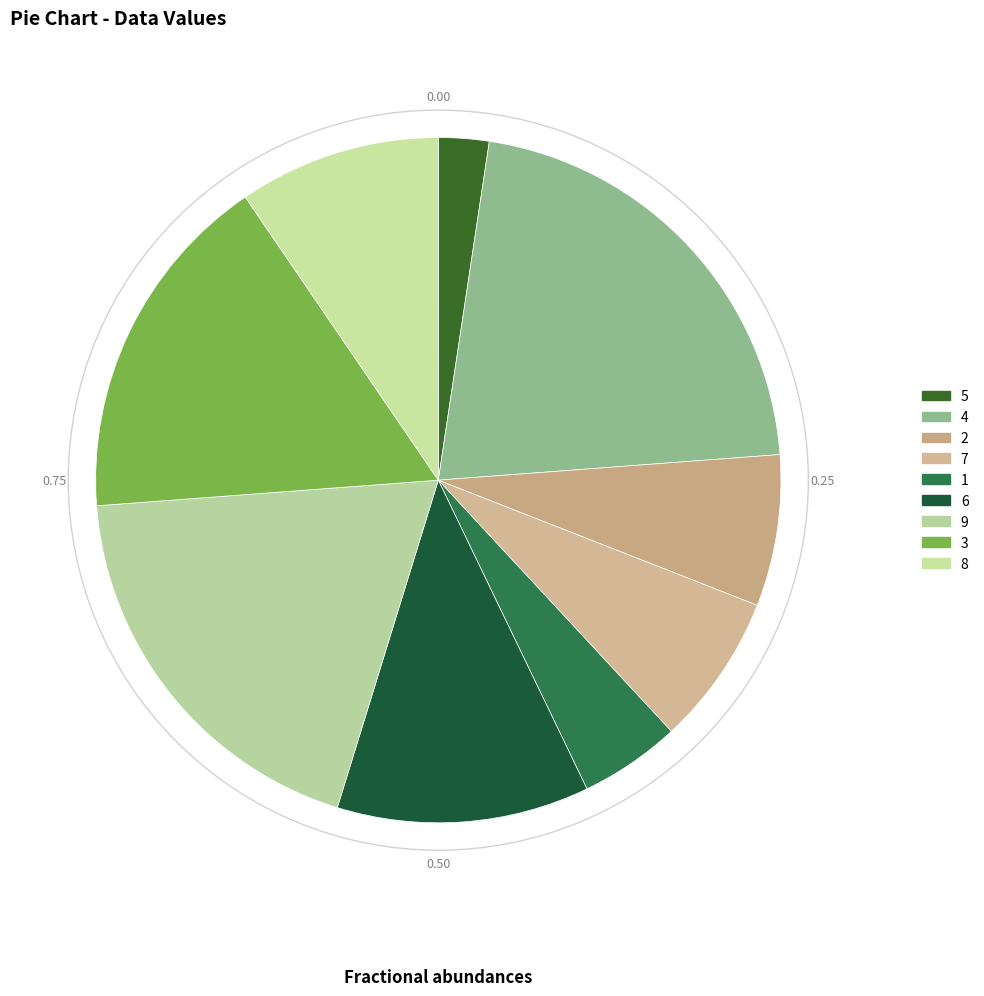

Count the number of slices in the pie.

9